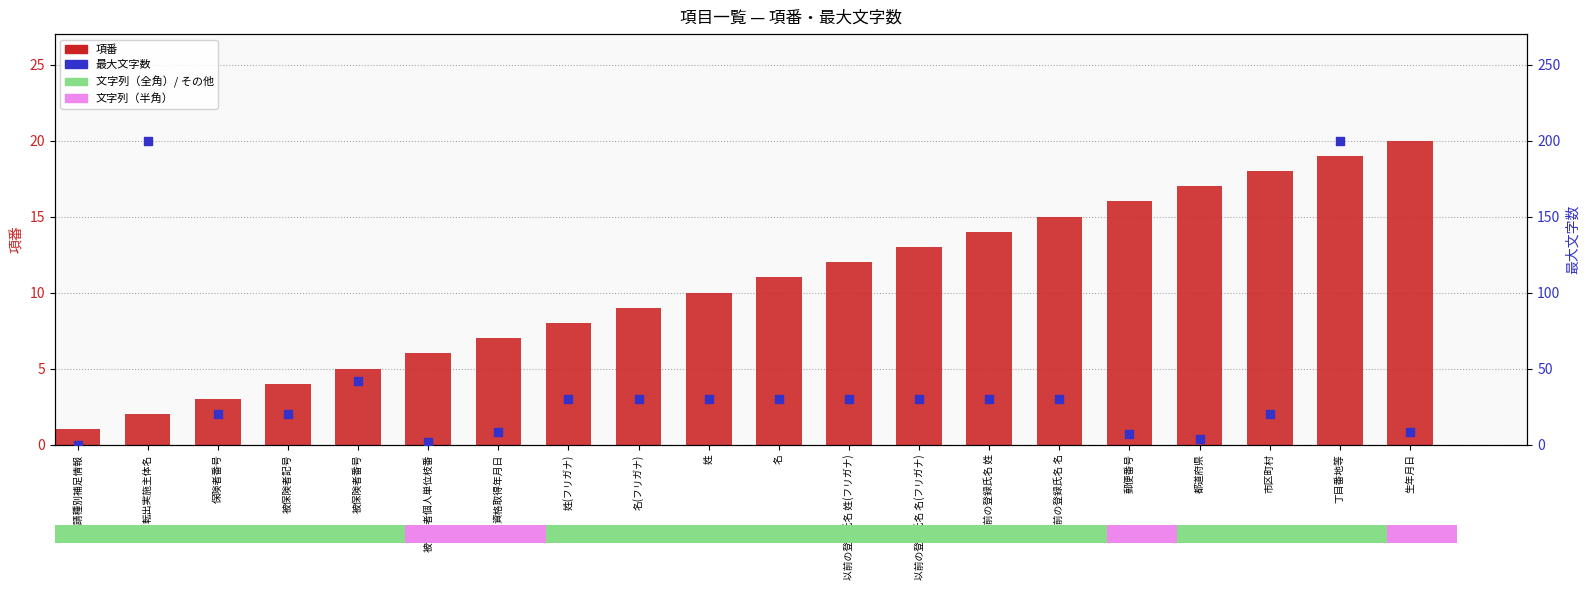

Which series has the largest total across all categories?

最大文字数